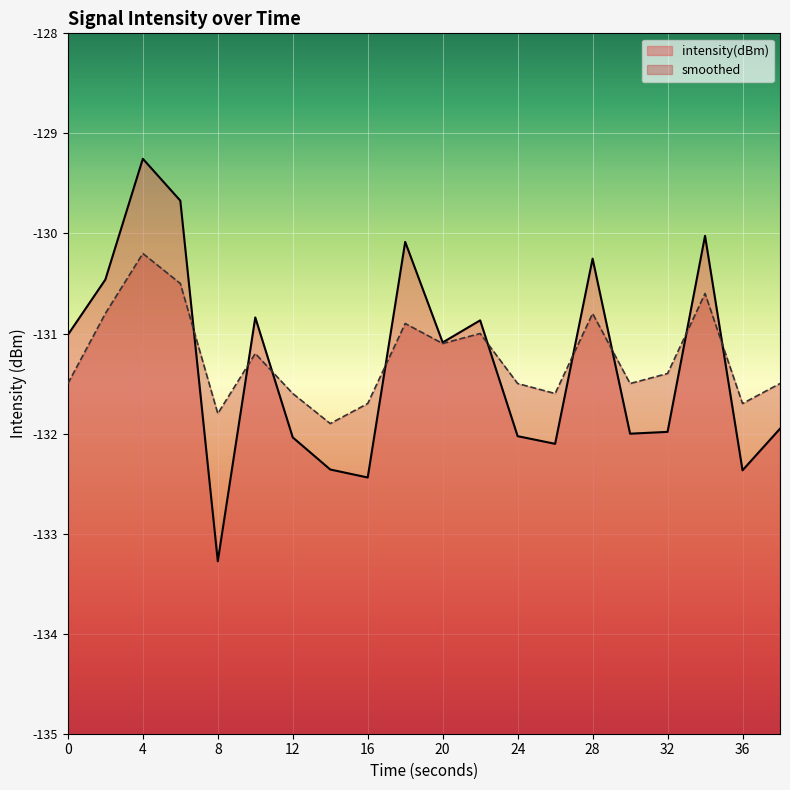

Between 6 and 18, which series saw the biggest shift?

intensity(dBm)